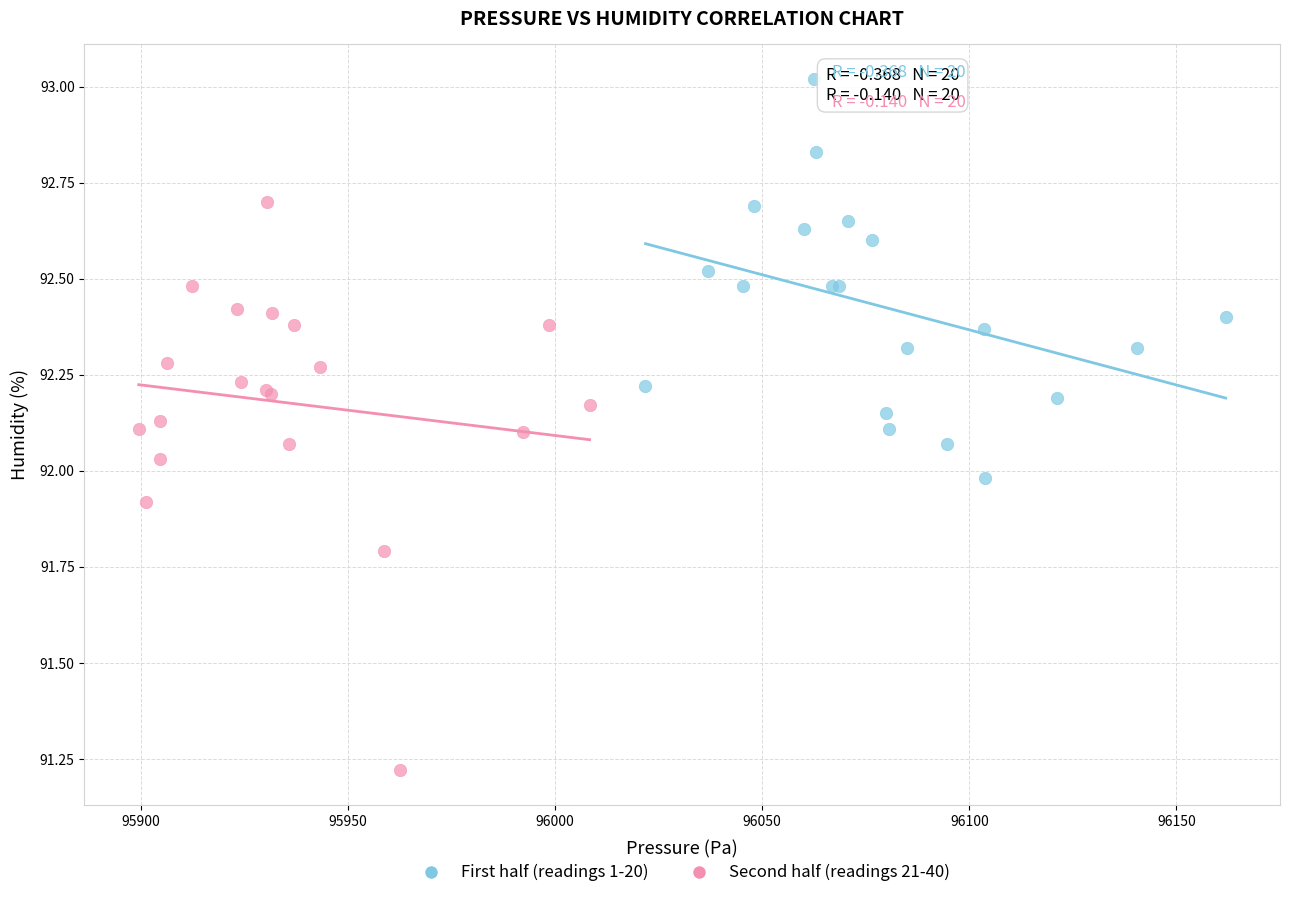

Which series has the widest spread of Y values?

Second half (readings 21-40)